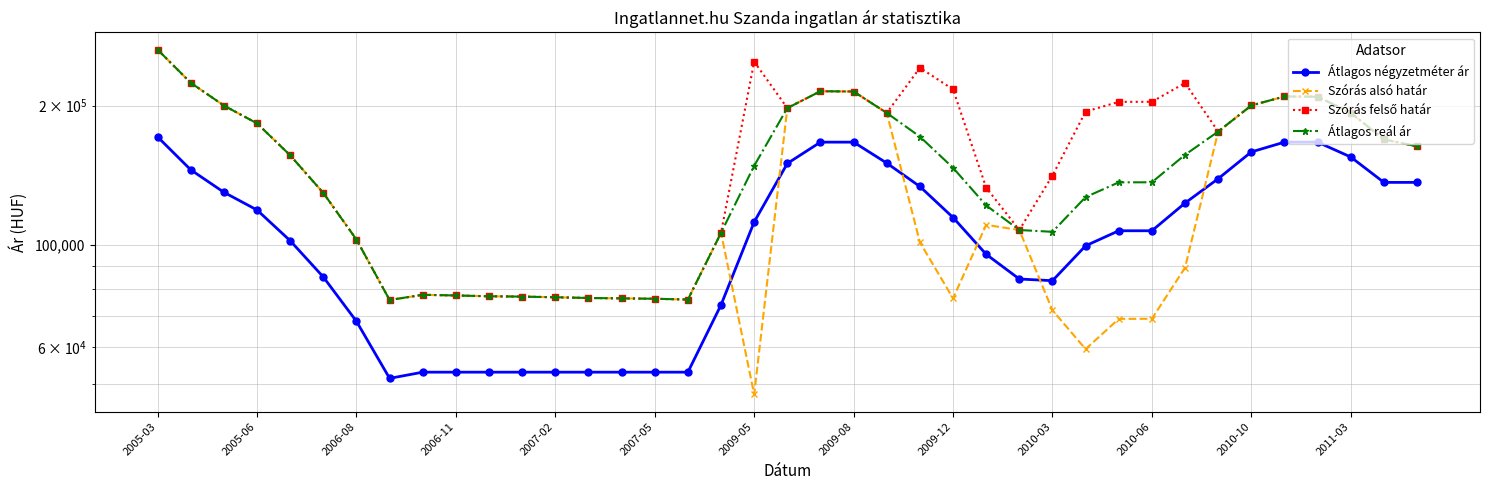

What is the minimum value shown in the chart?

47380